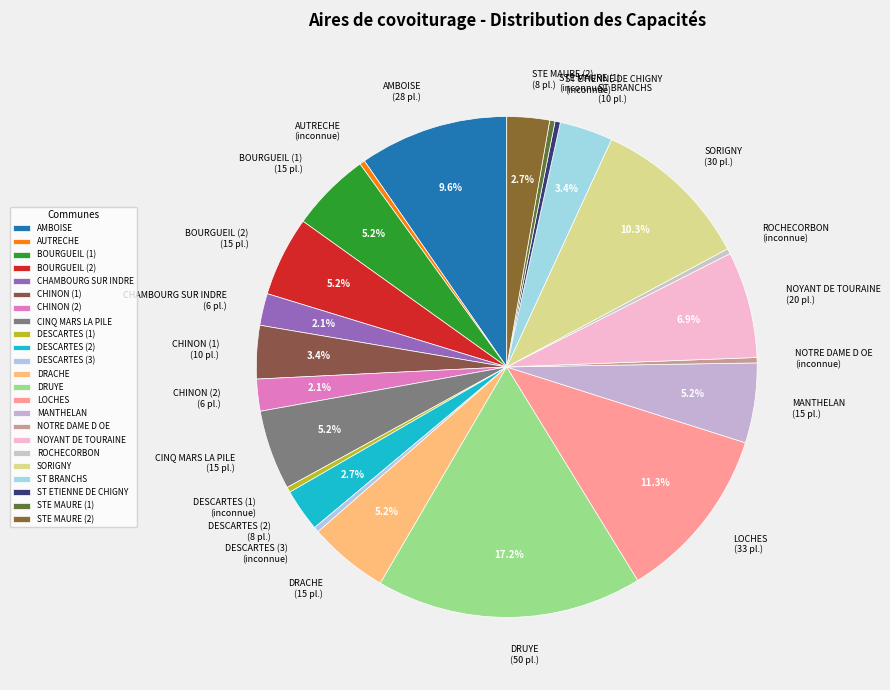

Which has a higher value, STE MAURE (1) or CHINON (2)?

CHINON (2)